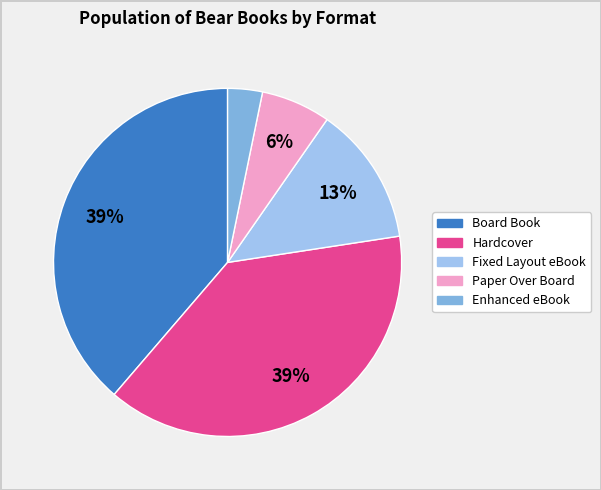

Combined, do Fixed Layout eBook and Hardcover account for over 50%?

Yes